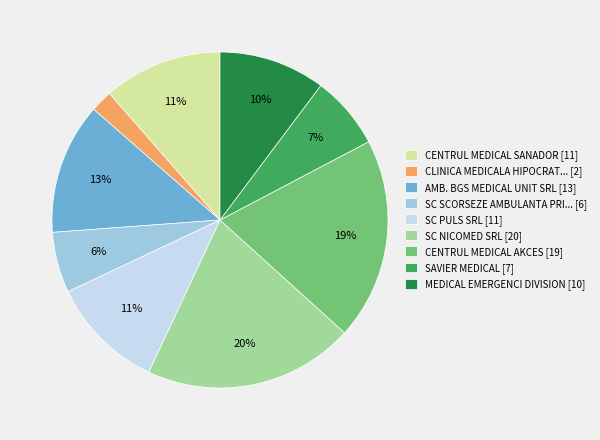

Which slice is the largest?

SC NICOMED SRL [20]